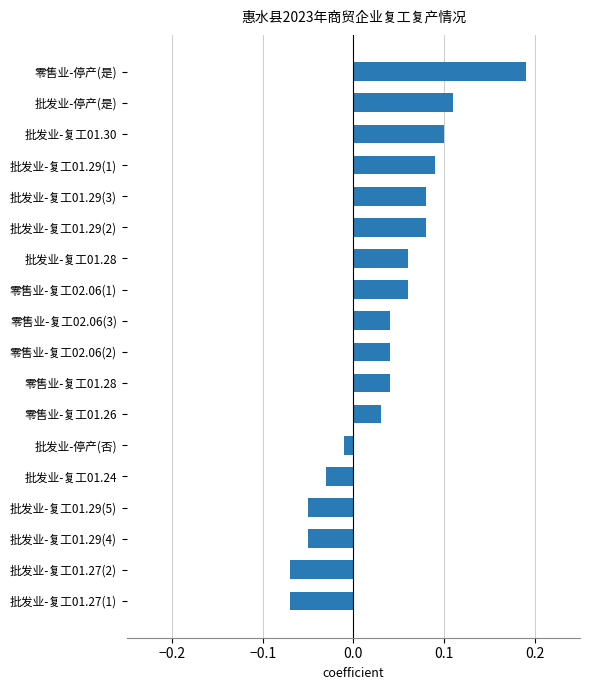

Where is the data nearest to the value 0?

批发业-停产(否)